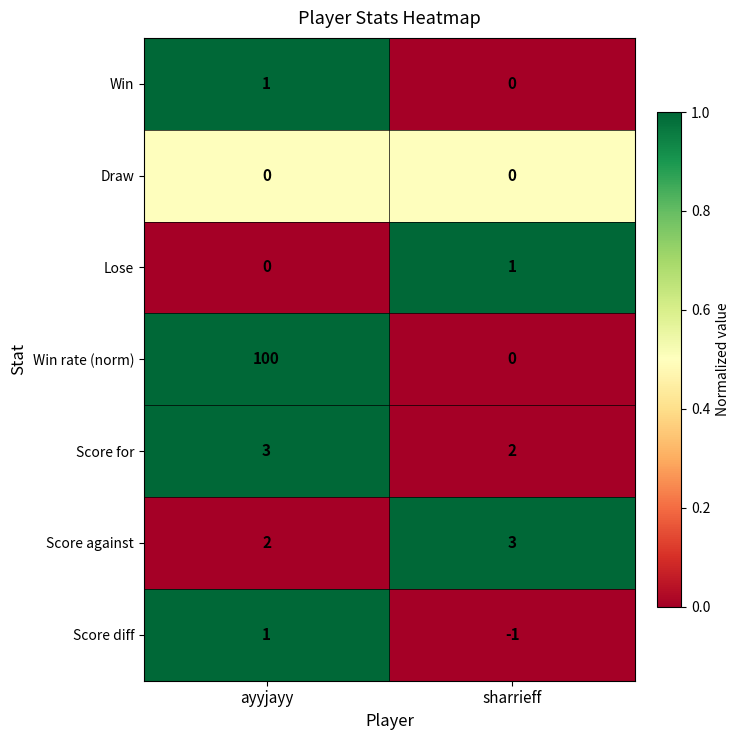

Which series changed the most between ayyjayy and sharrieff?

Win rate (norm)